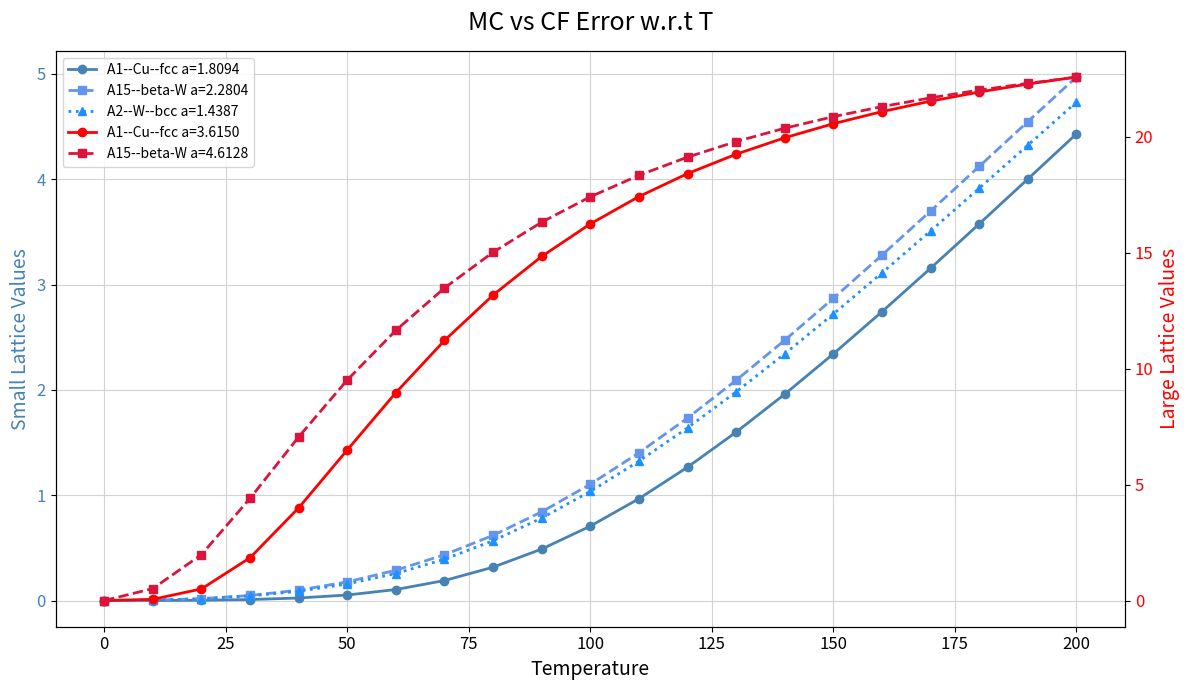

True or false: A1--Cu--fcc a=1.8094 and A15--beta-W a=2.2804 cross at least once.

False